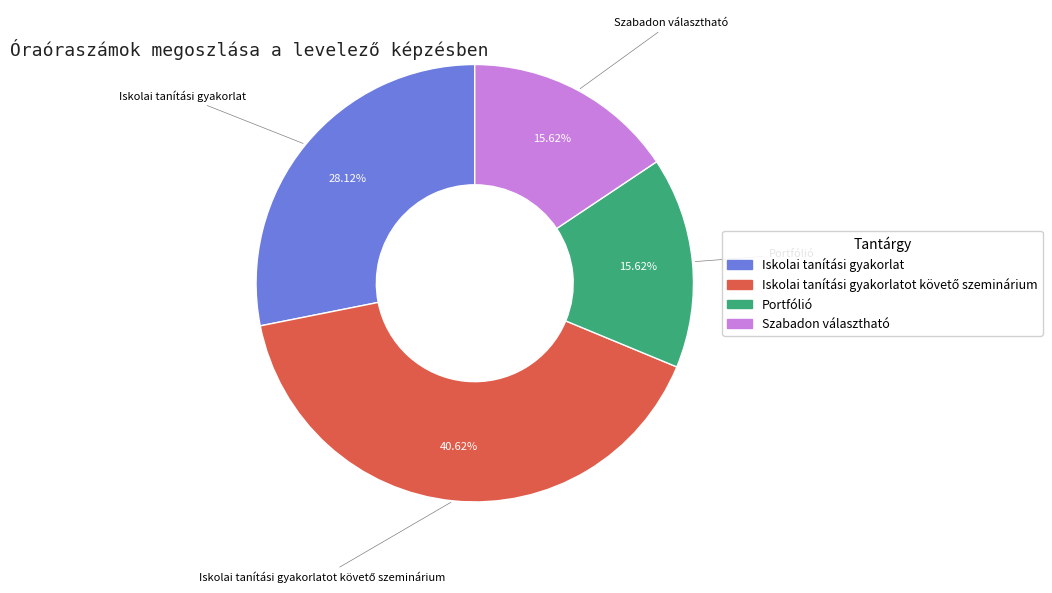

Is there a majority slice in this chart?

No